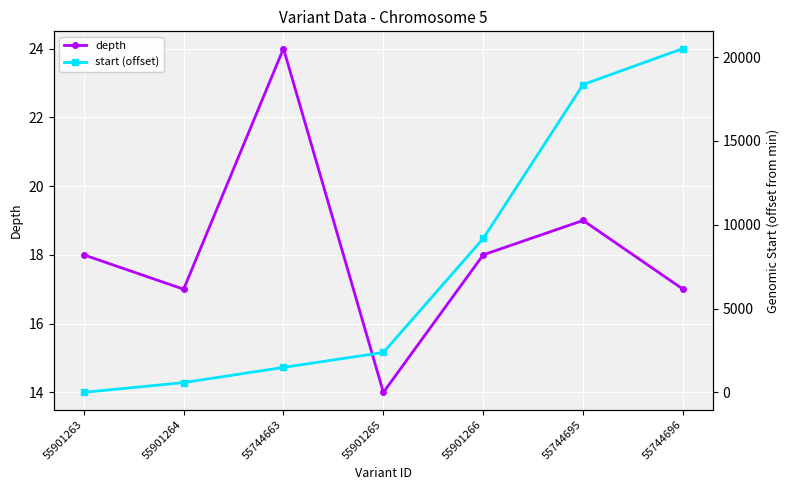

Is the value of depth at 55744695 greater than the value of start (offset) at 55744663?

No